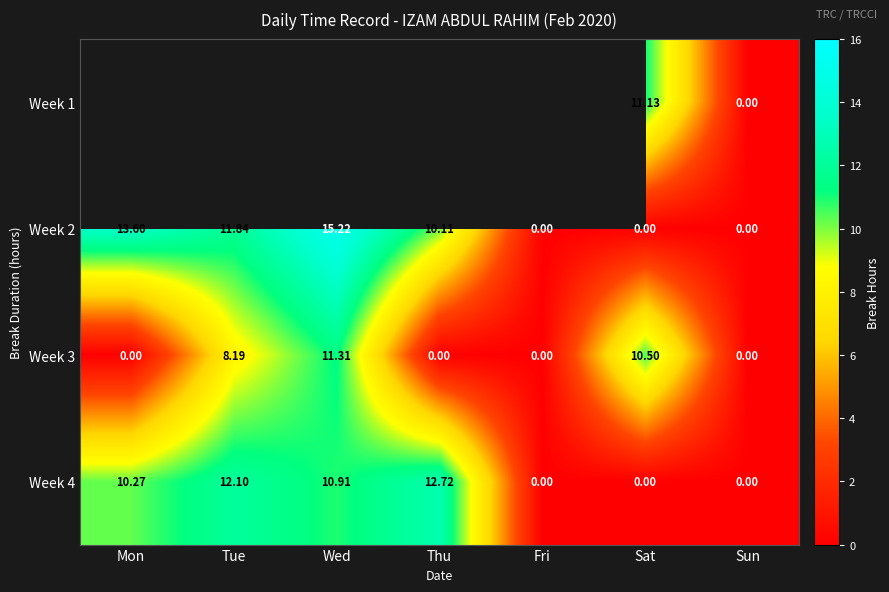

At which label does Week 2 first exceed 10?

Mon